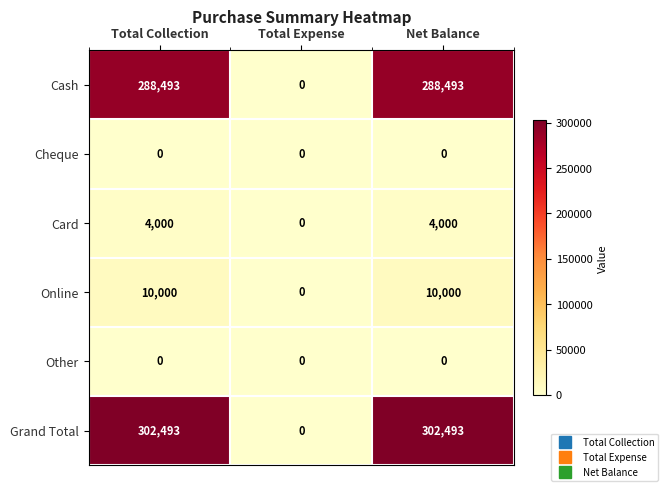

Is the value of Grand Total at Total Expense greater than the value of Online at Net Balance?

No